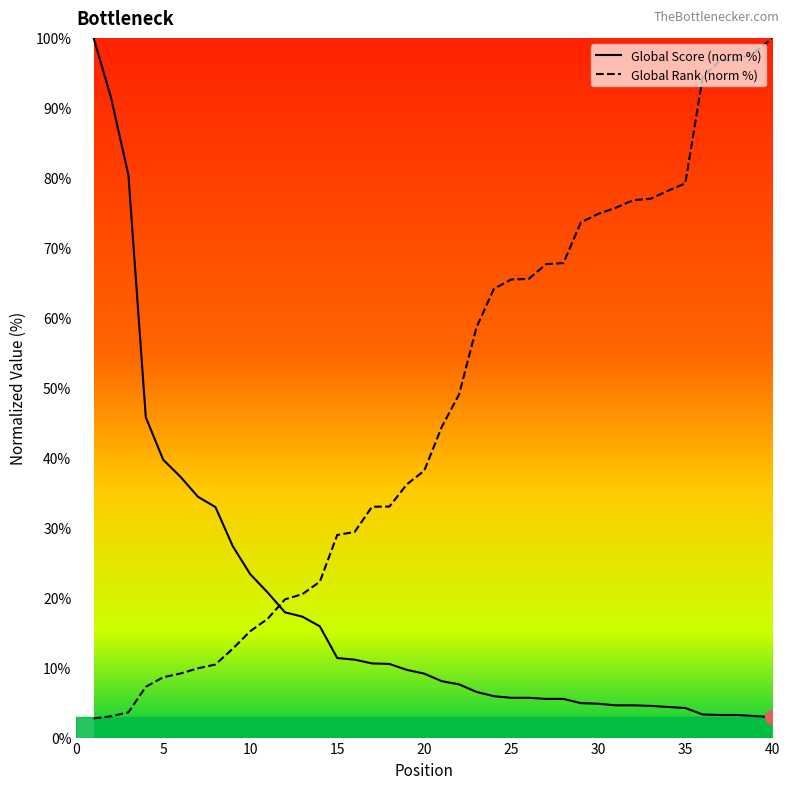

What are all the series names shown in the legend?

Global Score (norm %), Global Rank (norm %)